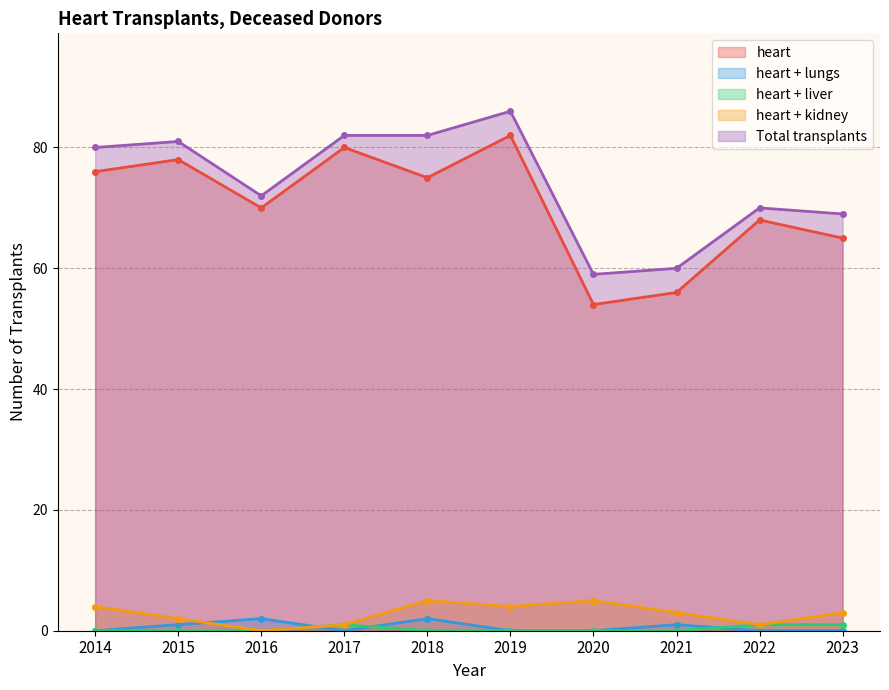

Between 2015 and 2023, which series saw the biggest shift?

heart